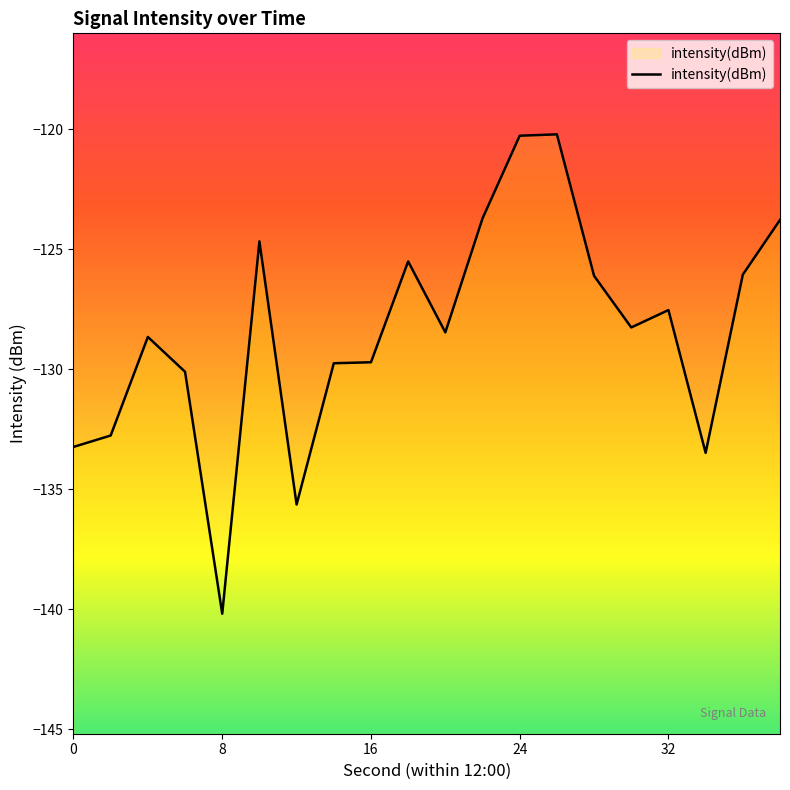

Which category has the lowest value across all series?

8